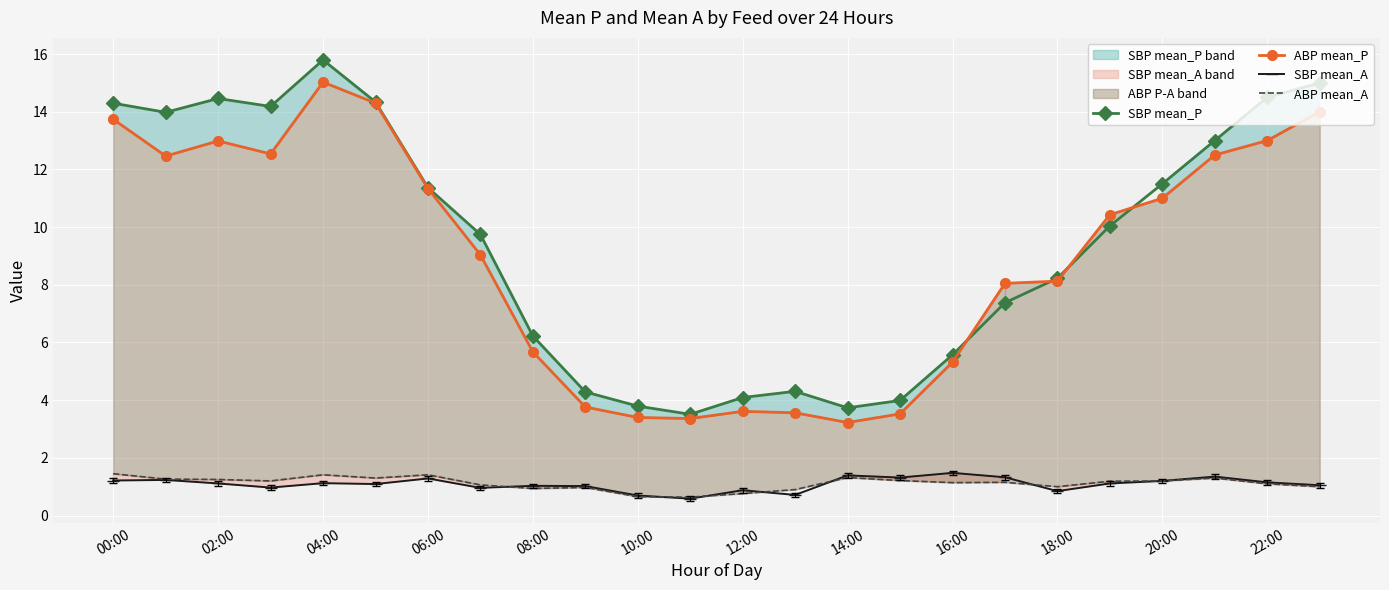

True or false: ABP mean_A and ABP mean_P intersect in this chart.

False